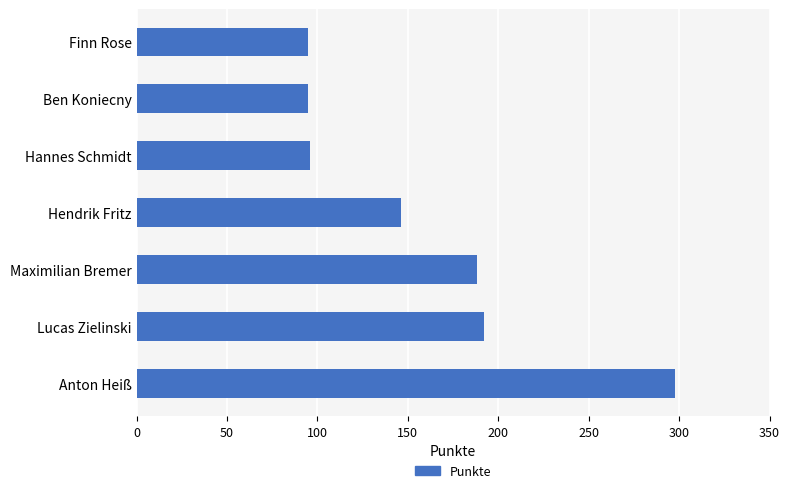

How many categories are shown in the chart?

7